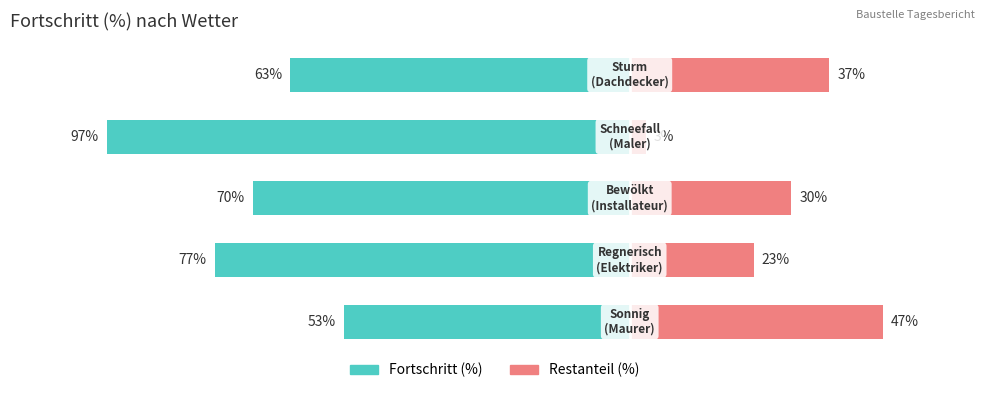

Reading left to right, extract all data points from this chart.

Fortschritt (%): -53	-77	-70	-97	-63
Restanteil (%): 47	23	30	3	37